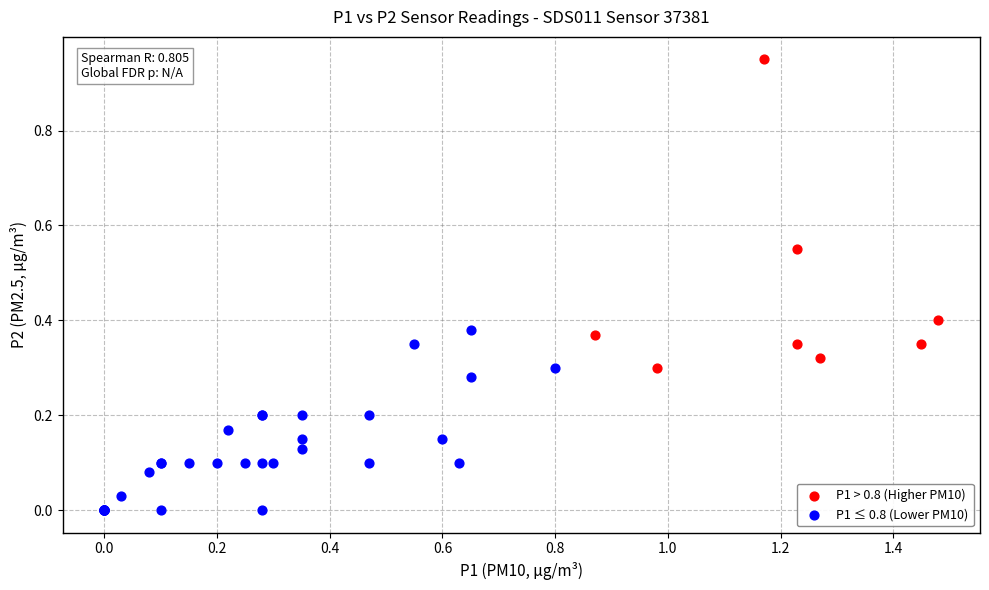

Which series has the widest spread of Y values?

P1 > 0.8 (Higher PM10)